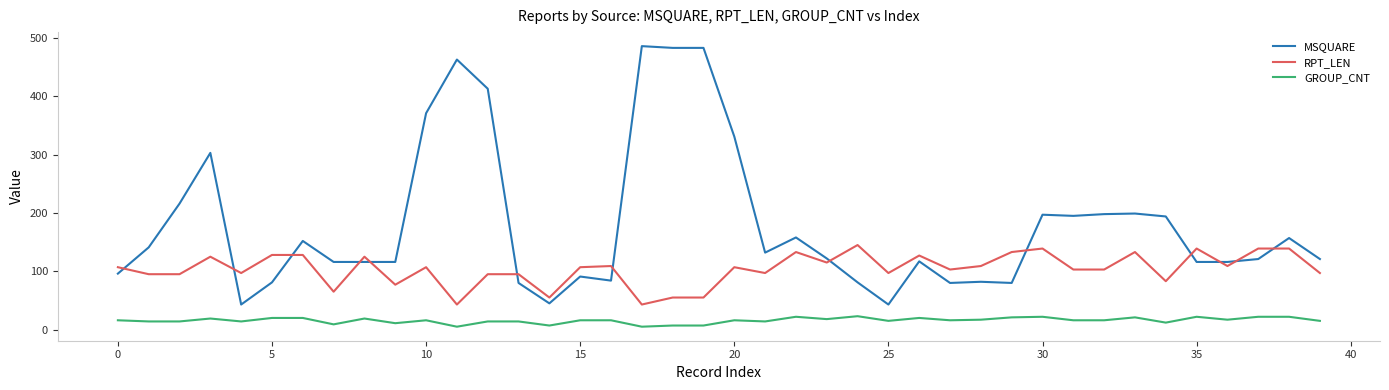

What is the greatest value displayed?

486